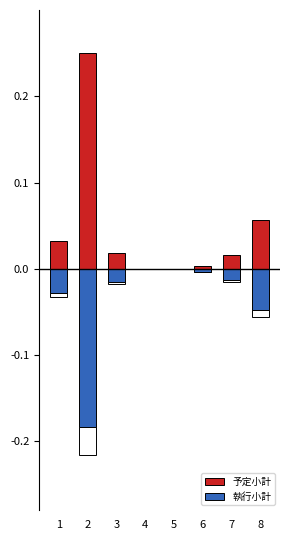

Reading left to right, transcribe all the data shown in this chart.

0.0	0.2	0.0	0.0	0.0	0.0	0.0	0.1